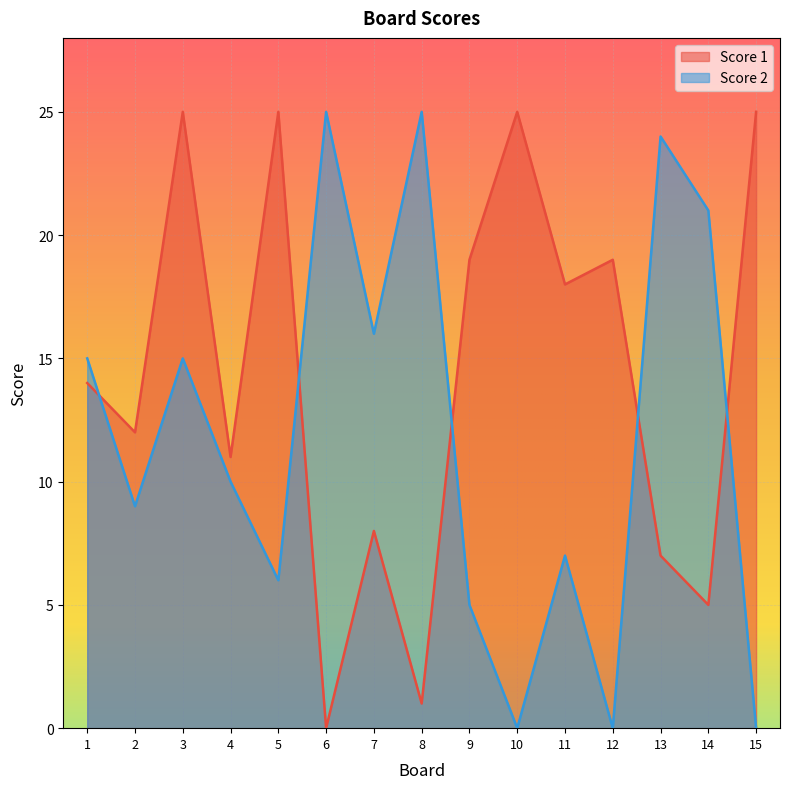

Between 3 and 5, which series saw the biggest shift?

Score 2